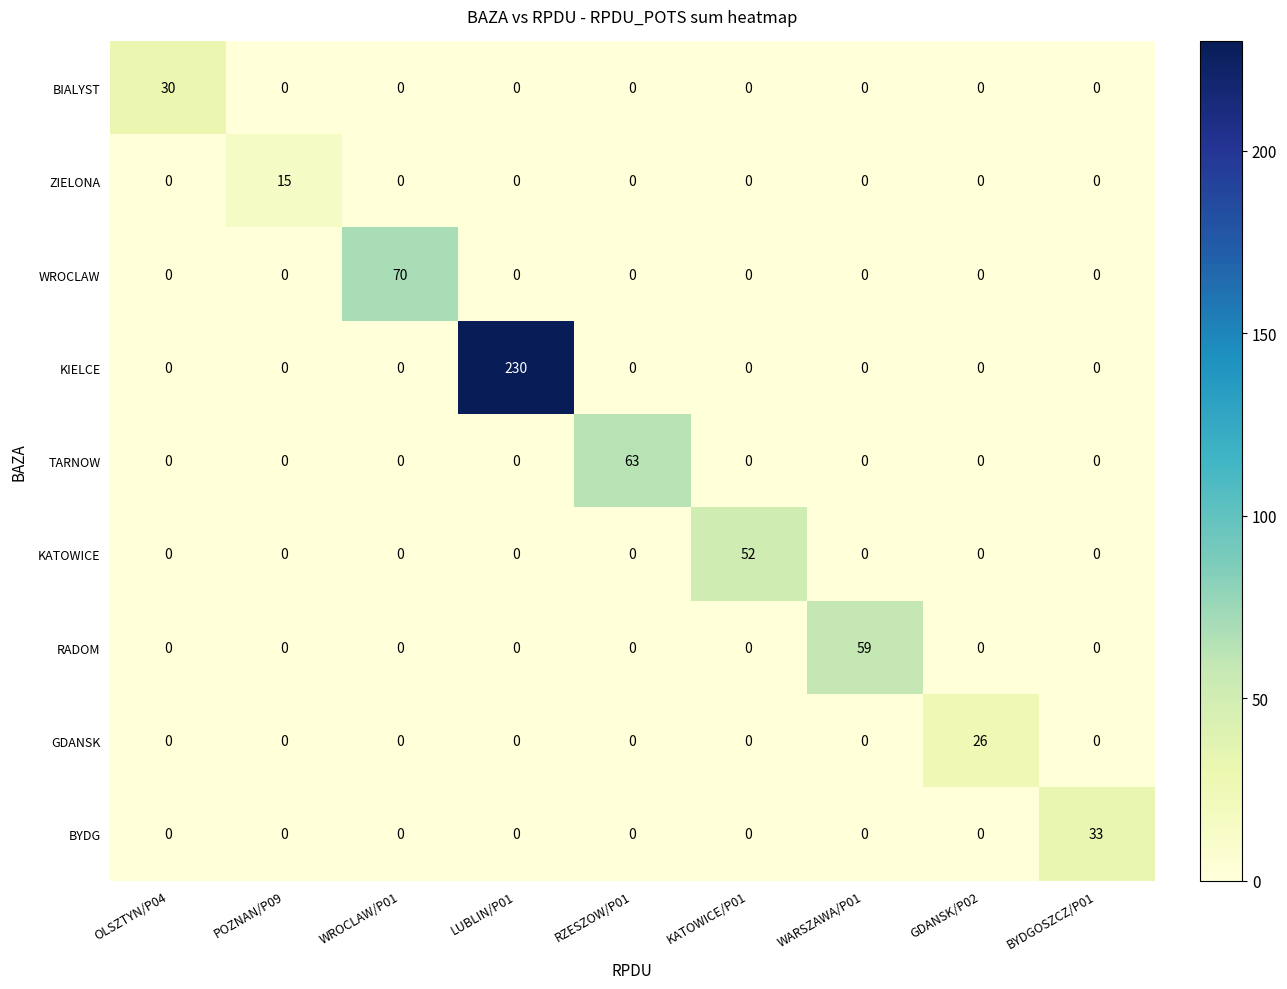

Is it true that BYDG equals 0 at KATOWICE/P01?

True